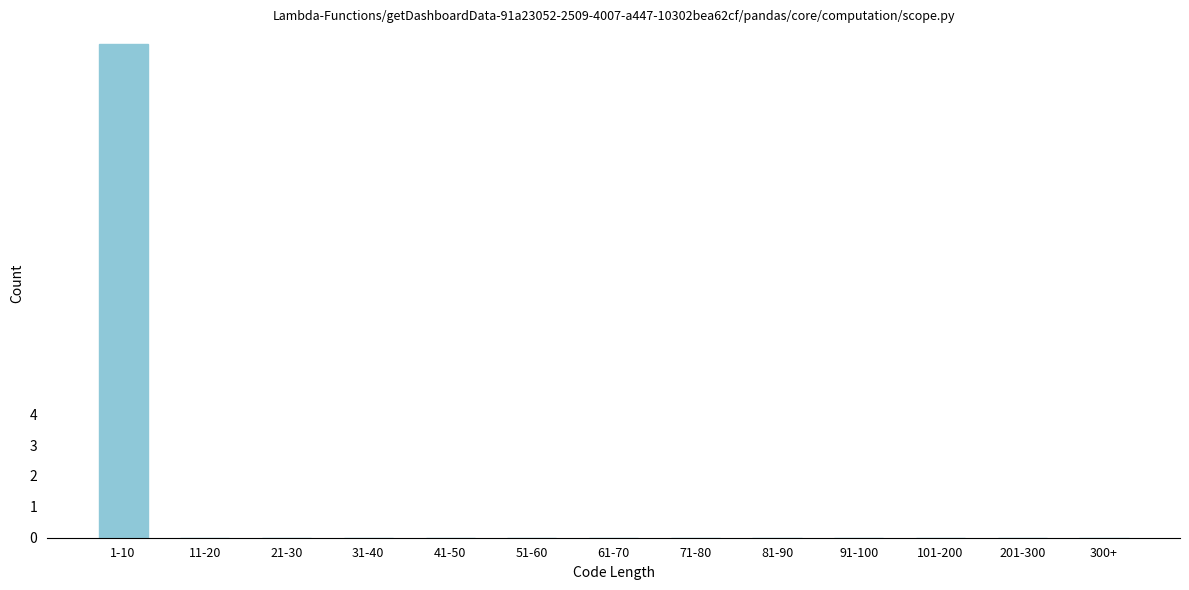

Reading left to right, list all the values displayed in this chart.

1-10=16	11-20=0	21-30=0	31-40=0	41-50=0	51-60=0	61-70=0	71-80=0	81-90=0	91-100=0	101-200=0	201-300=0	300+=0